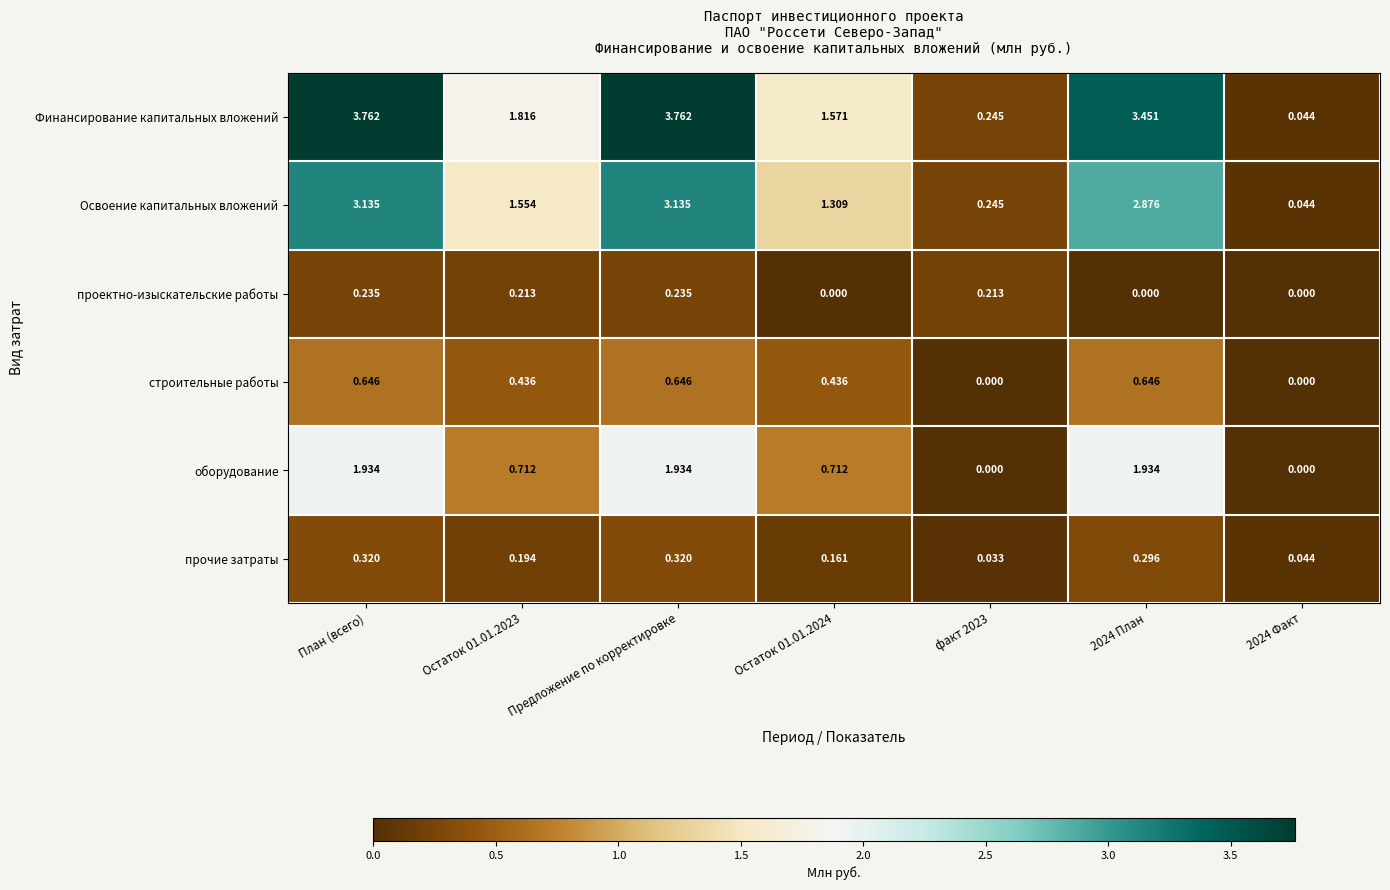

Is the value of строительные работы at Предложение по корректировке greater than the value of Финансирование капитальных вложений at 2024 Факт?

Yes